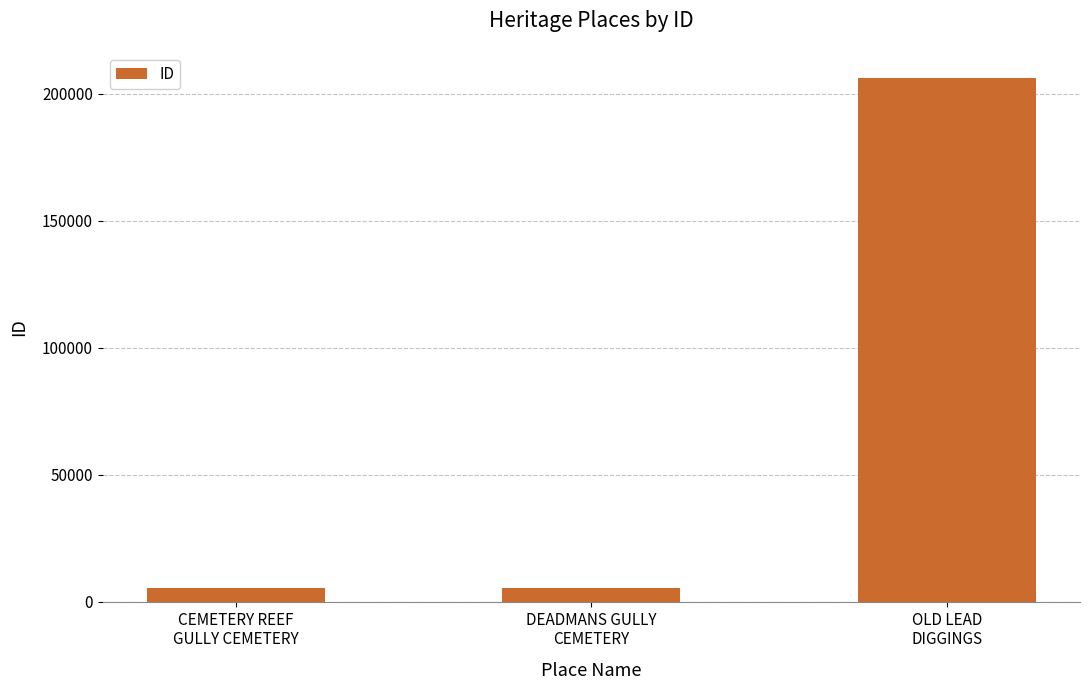

What is the difference between the maximum and second lowest values?

200796